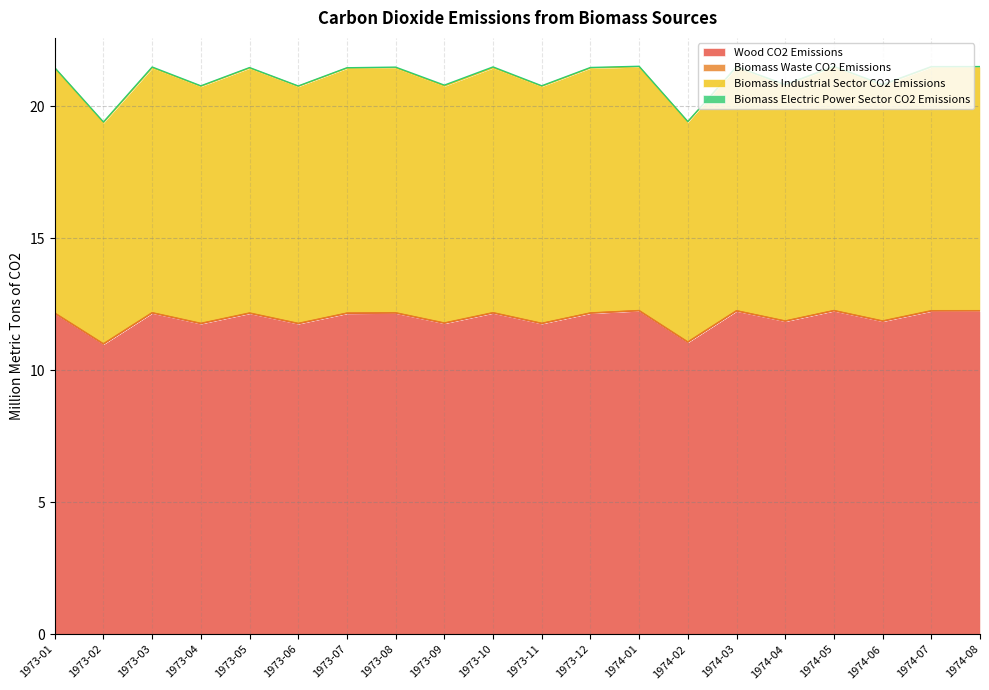

What is the label of the 15th point from the right?

1973-06